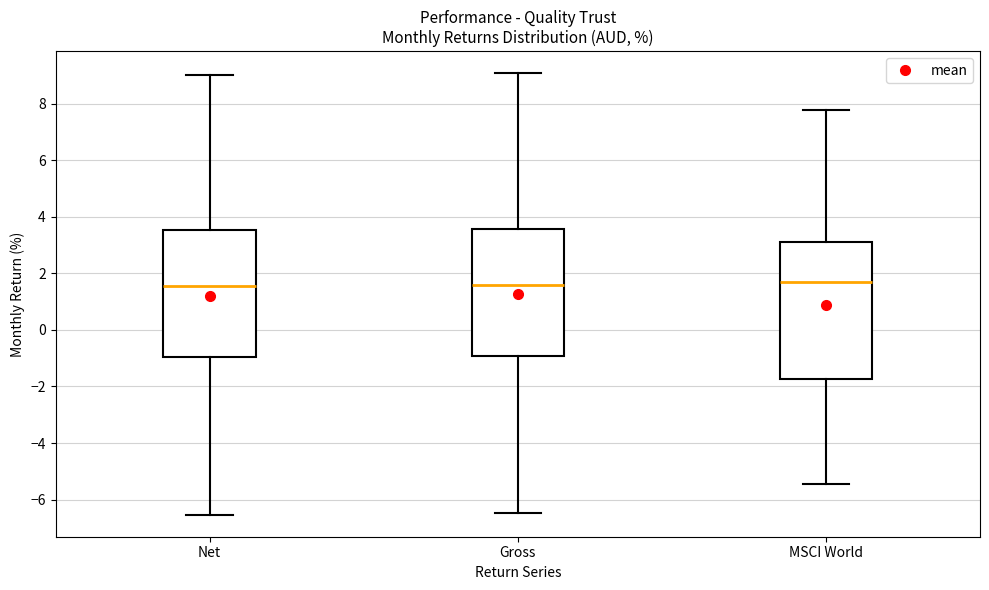

Reading left to right, read every box against the y-axis: the position of its median line, the range the box covers, and the ends of its whiskers. The values are not printed on the chart, so give them approximately, as read against the axis.

Net: median 1.6, box -1.0 to 3.6, whiskers -6.6 to 9.0
Gross: median 1.6, box -1.0 to 3.6, whiskers -6.4 to 9.0
MSCI World: median 1.6, box -1.8 to 3.2, whiskers -5.4 to 7.8